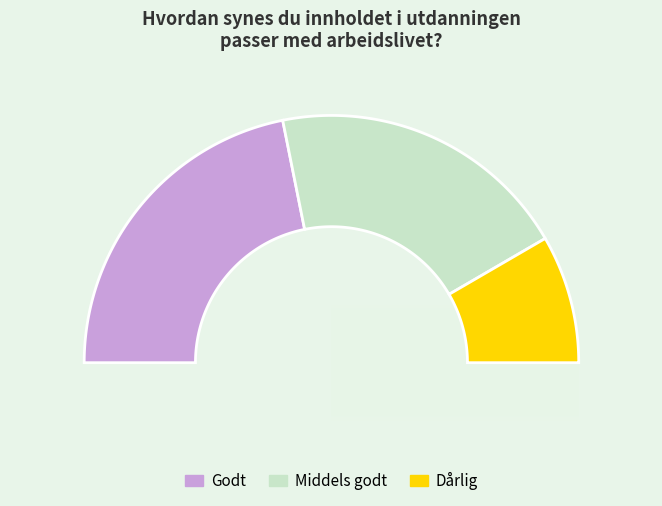

Which slice is the largest?

Godt